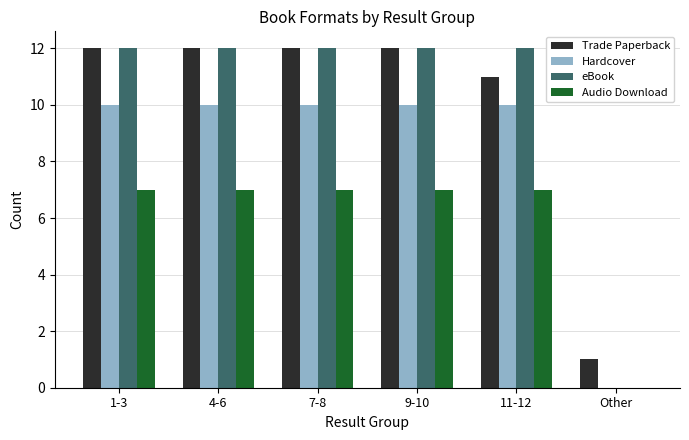

Reading right to left, transcribe all the data shown in this chart.

Trade Paperback: Other=1	11-12=11	9-10=12	7-8=12	4-6=12	1-3=12
Hardcover: Other=0	11-12=10	9-10=10	7-8=10	4-6=10	1-3=10
eBook: Other=0	11-12=12	9-10=12	7-8=12	4-6=12	1-3=12
Audio Download: Other=0	11-12=7	9-10=7	7-8=7	4-6=7	1-3=7